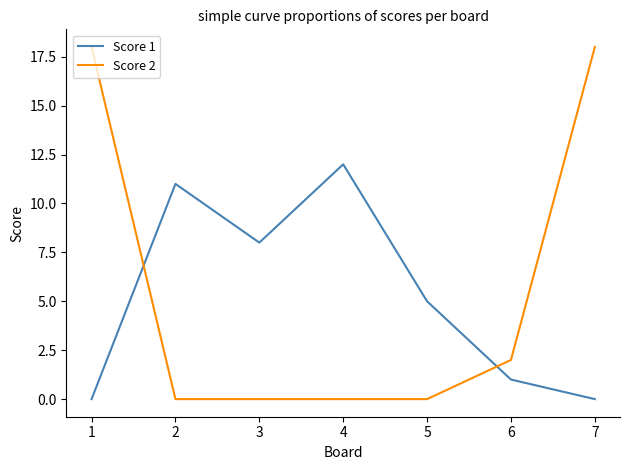

At how many categories does at least one series exceed 13?

2